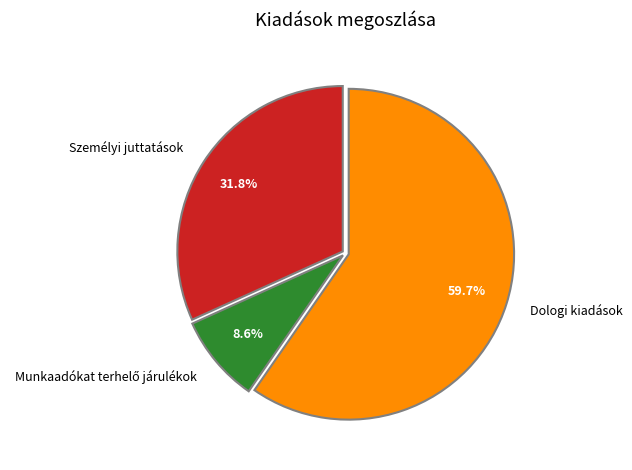

To the nearest percent, what is the difference between the largest and smallest slice percentages?

51%